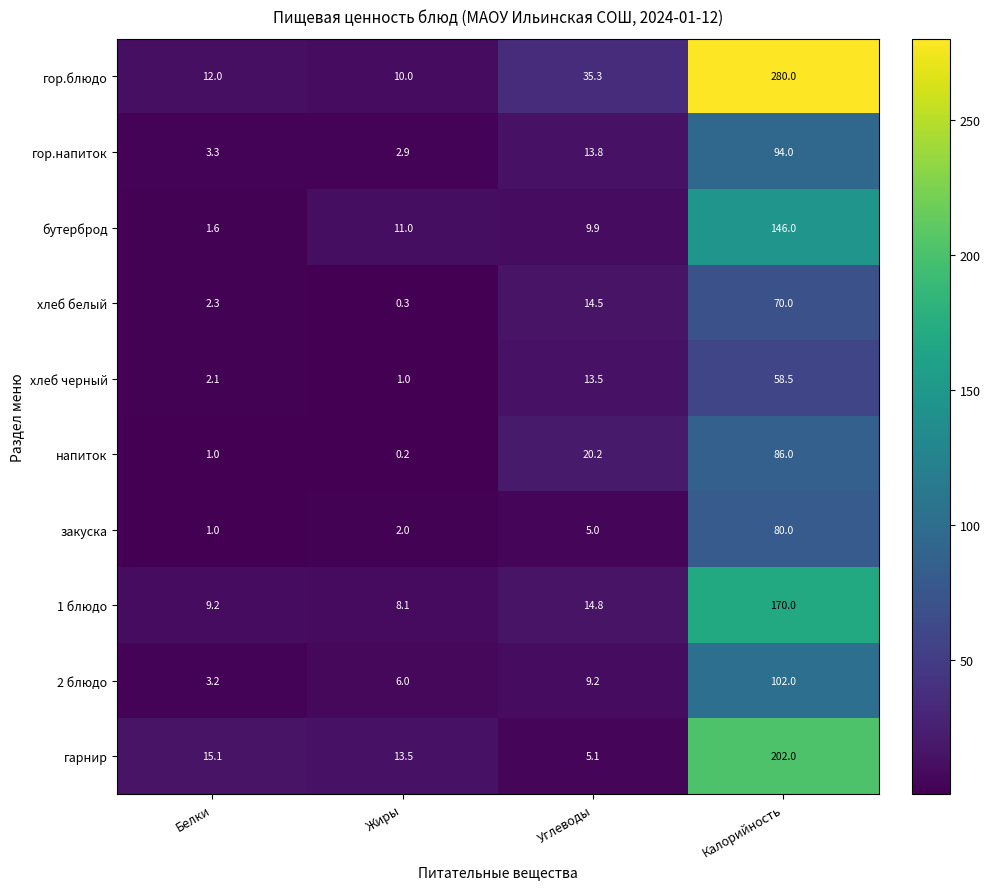

At which category is the sum across all series the highest?

Калорийность